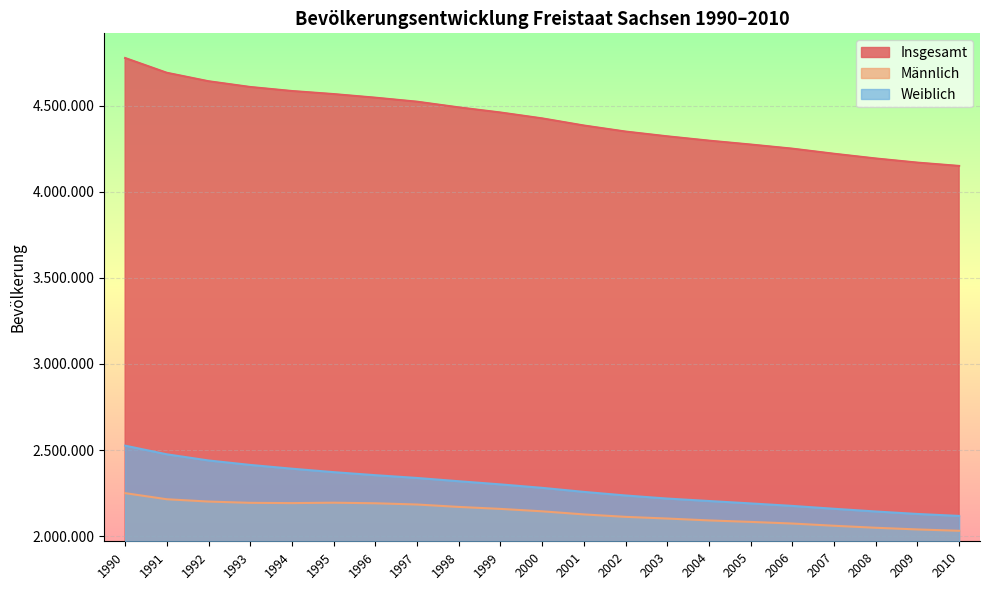

Which series has the widest spread of values?

Insgesamt